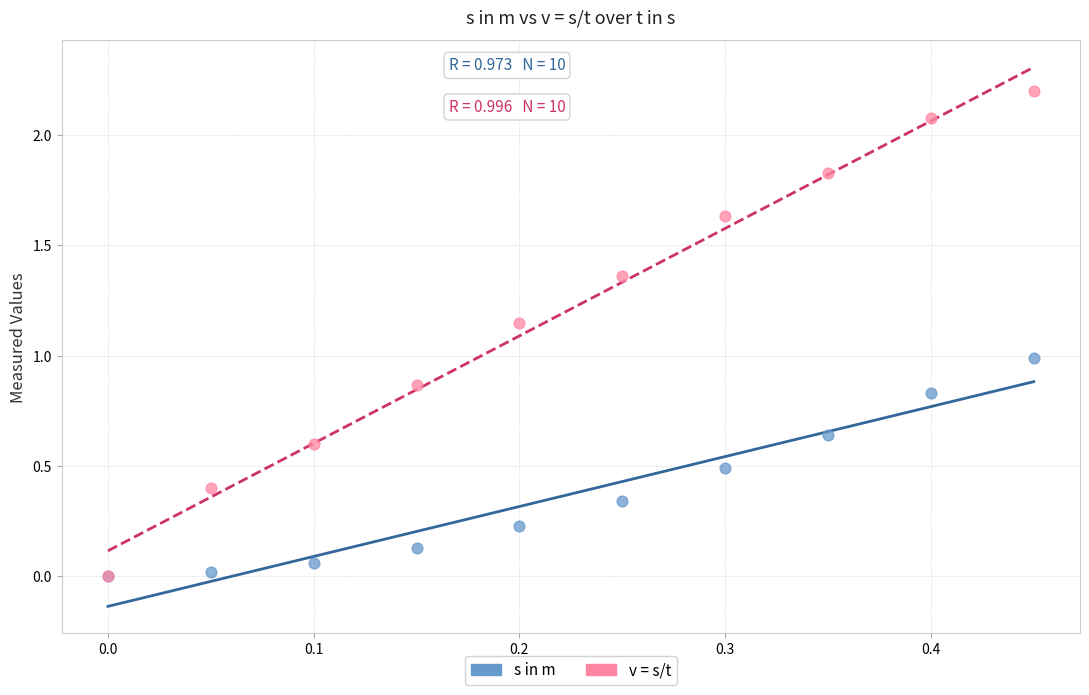

What are all the series names shown in the legend?

s in m, v = s/t